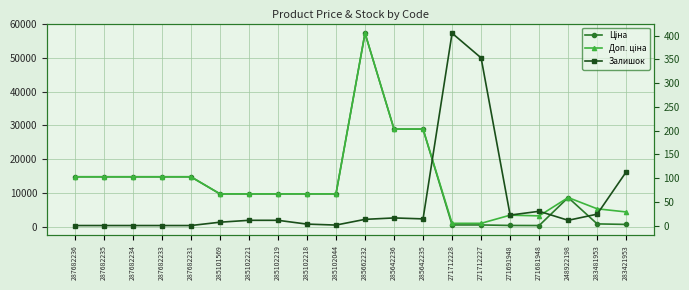

Rank the categories by Залишок value from lowest to highest.

287682236, 287682235, 287682234, 287682233, 287682231, 285102044, 285102218, 285101569, 285102221, 285102219, 248922198, 285662232, 285642235, 285642236, 271691948, 283481953, 271681948, 283421953, 271712227, 271712228